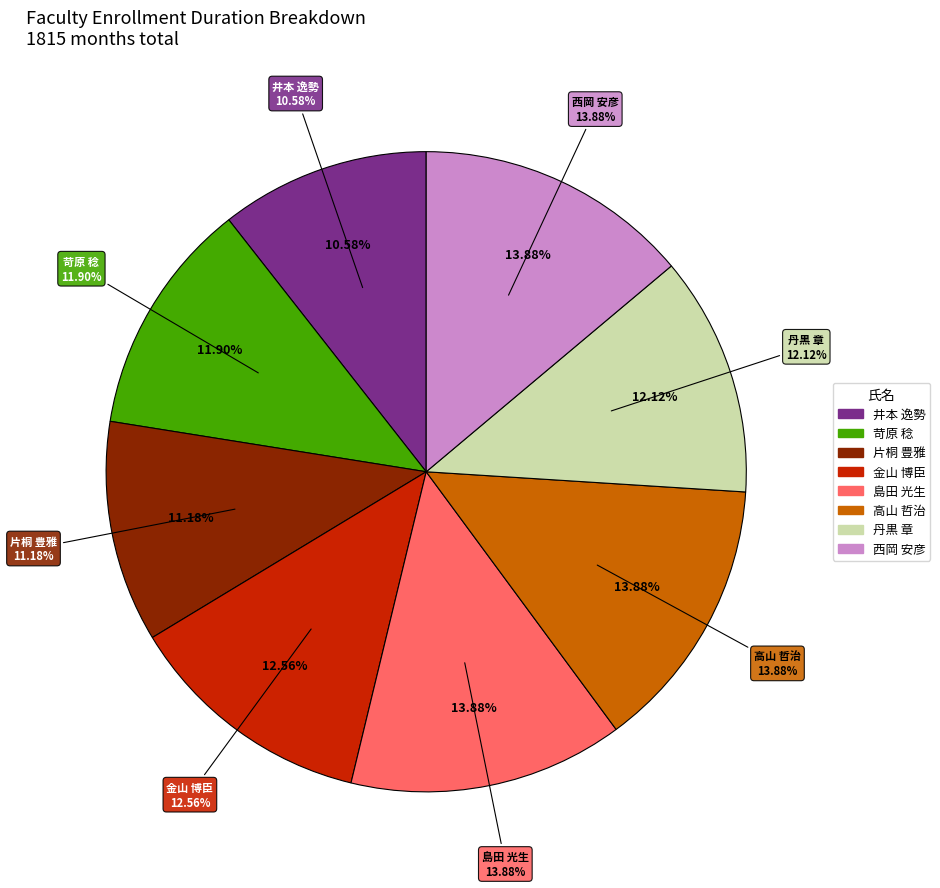

Which slice is the largest?

島田 光生